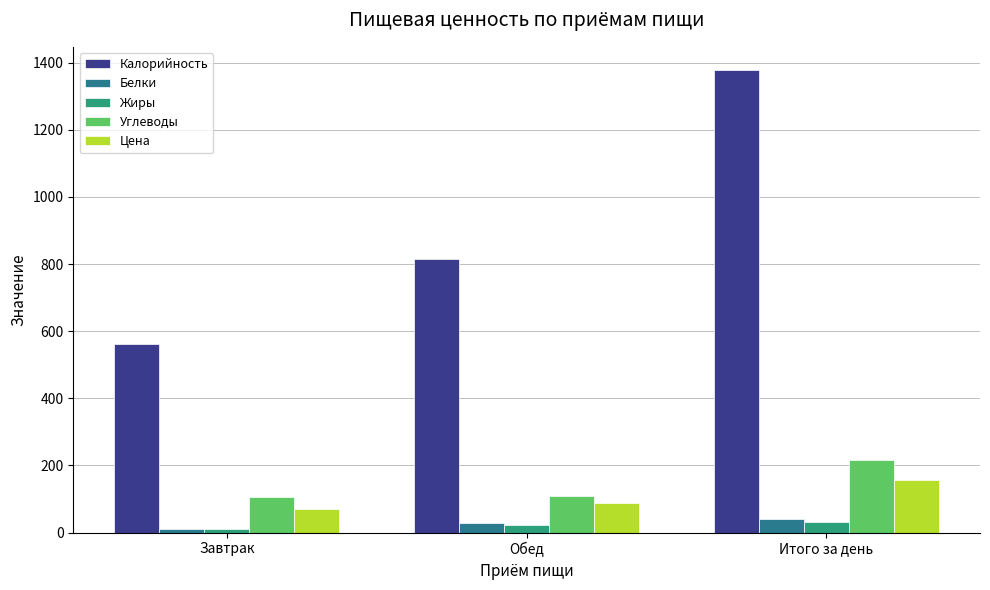

What is the sum of all Белки values?

79.2